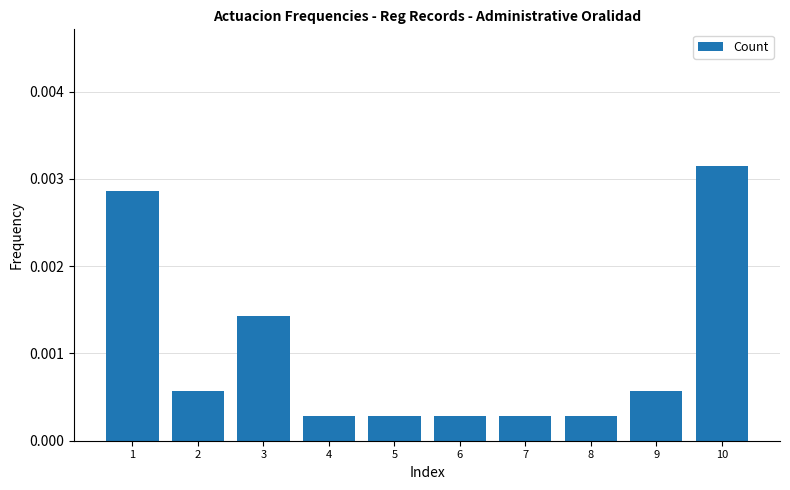

Which has a higher value, 9 or 8?

9